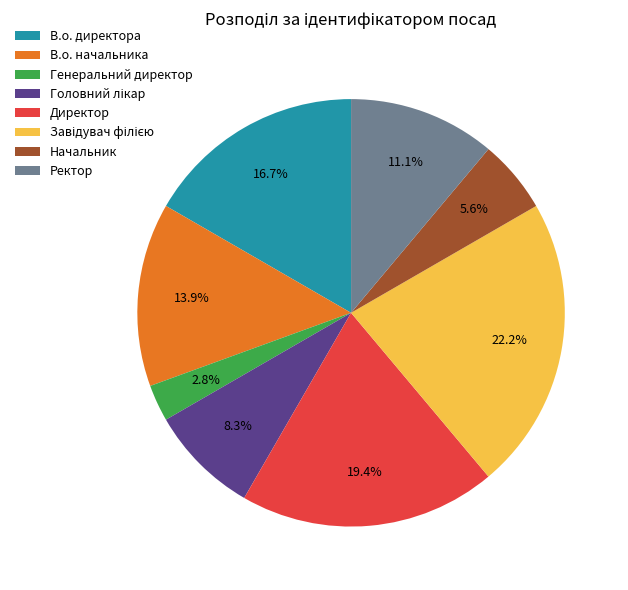

Which slice is the smallest?

Генеральний директор